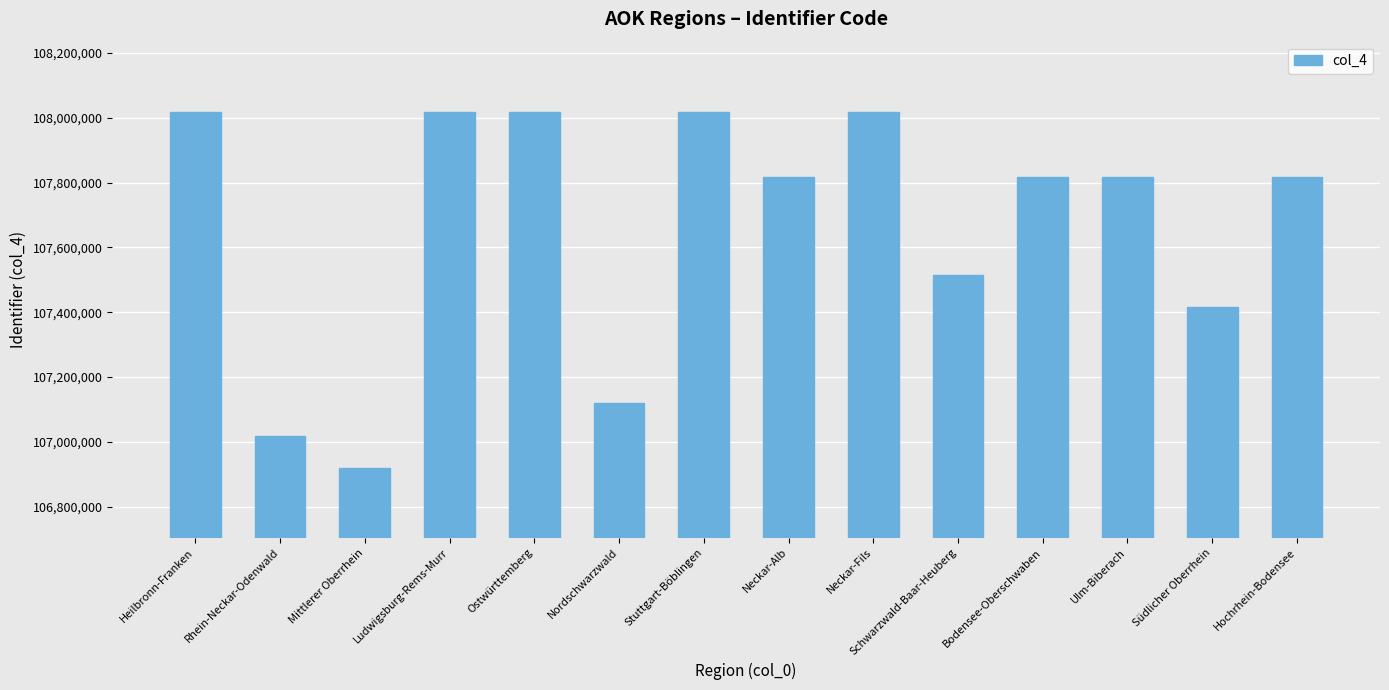

What is the difference between the values at Schwarzwald-Baar-Heuberg and Mittlerer Oberrhein?

597335